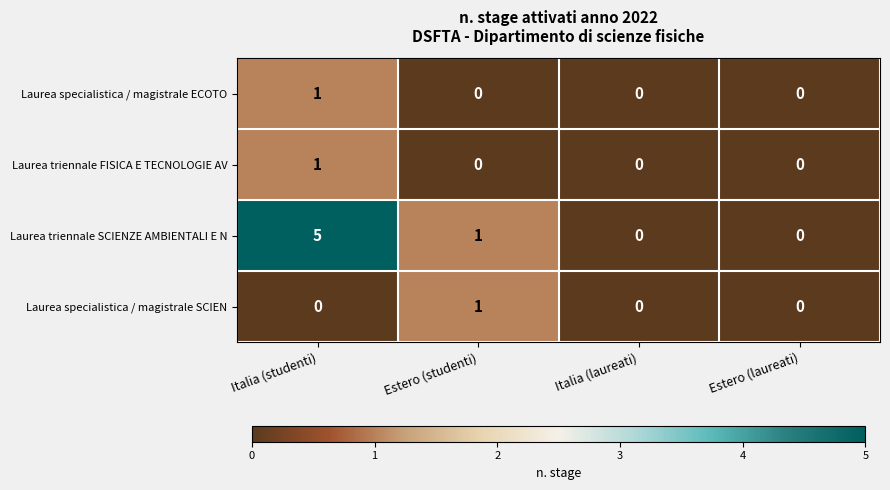

Where does the Laurea triennale SCIENZE AMBIENTALI E N series first go above 1?

Italia (studenti)